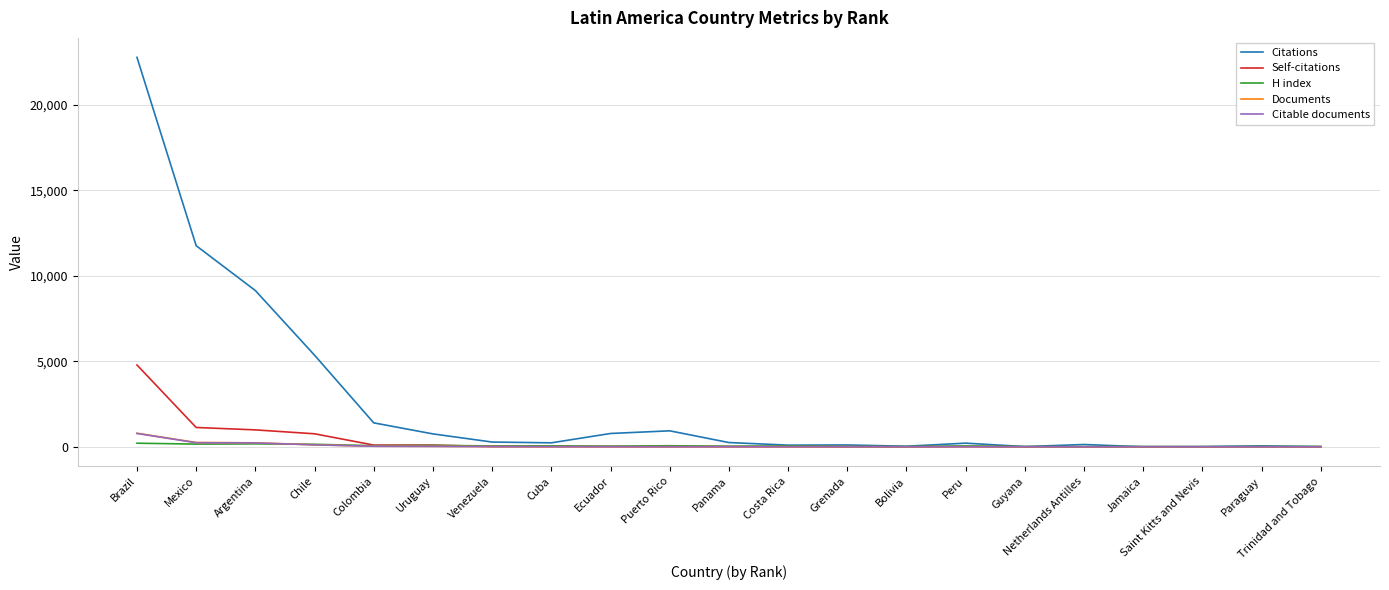

The Citations series shows 9144 at Argentina. True or false?

True